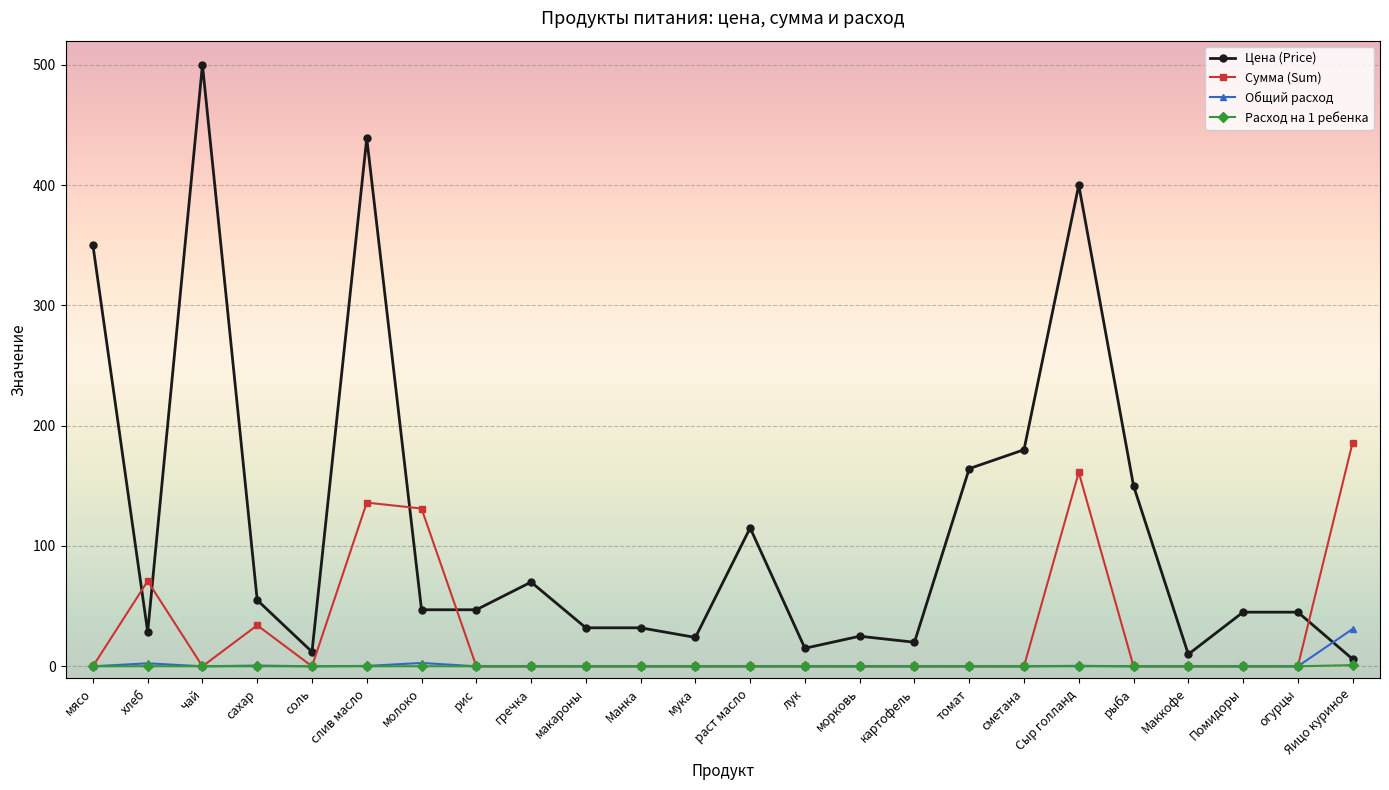

True or false: Общий расход has more than 0 points higher than both neighbors.

True